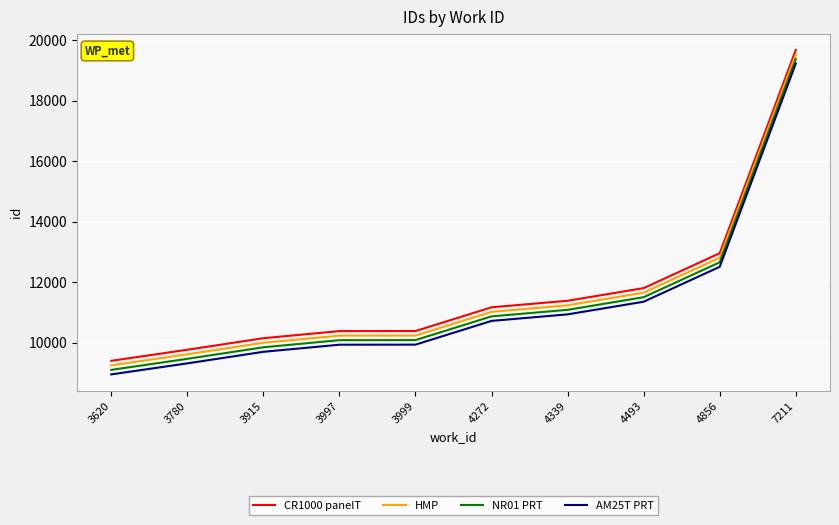

What is the maximum value shown in the chart?

19673